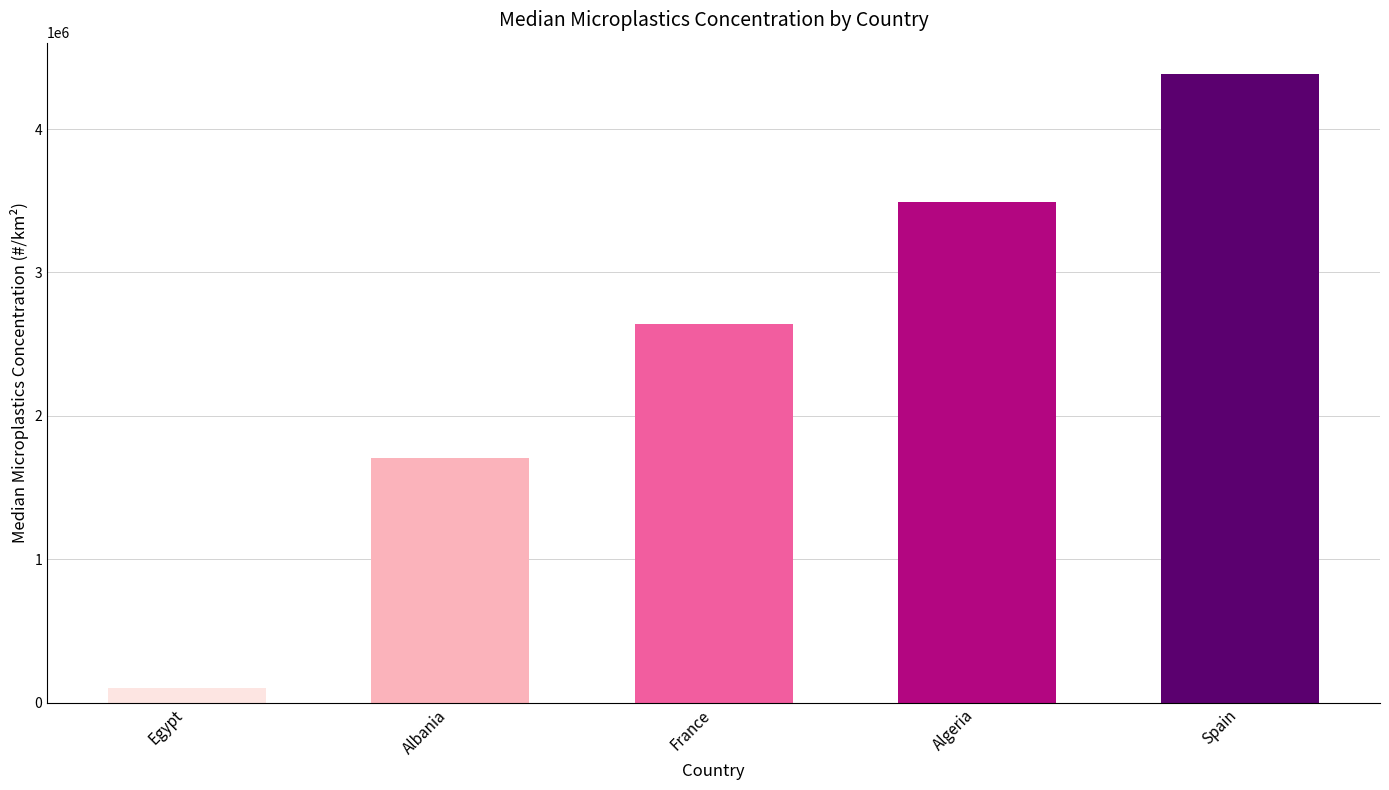

What position from the left is France?

3